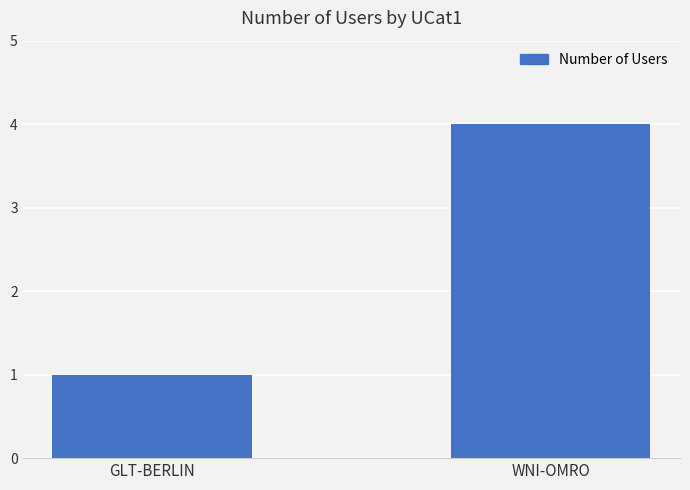

Reading right to left, list all the values displayed in this chart.

4	1